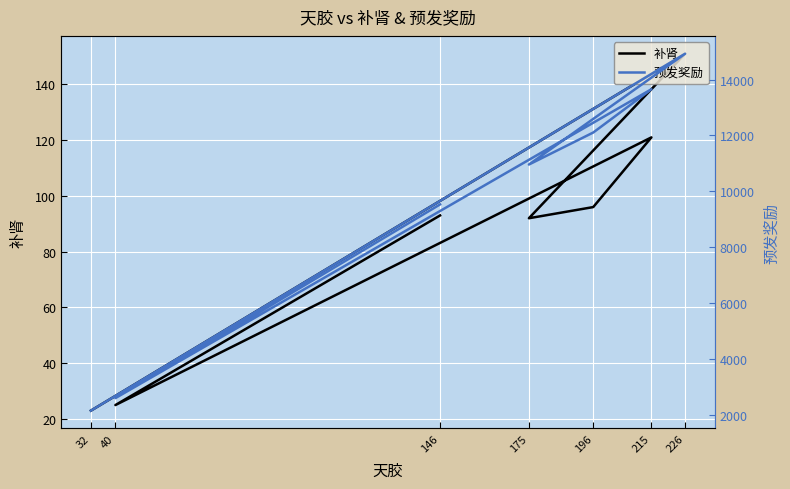

The value of 预发奖励 at 175 is 18563. True or false?

False